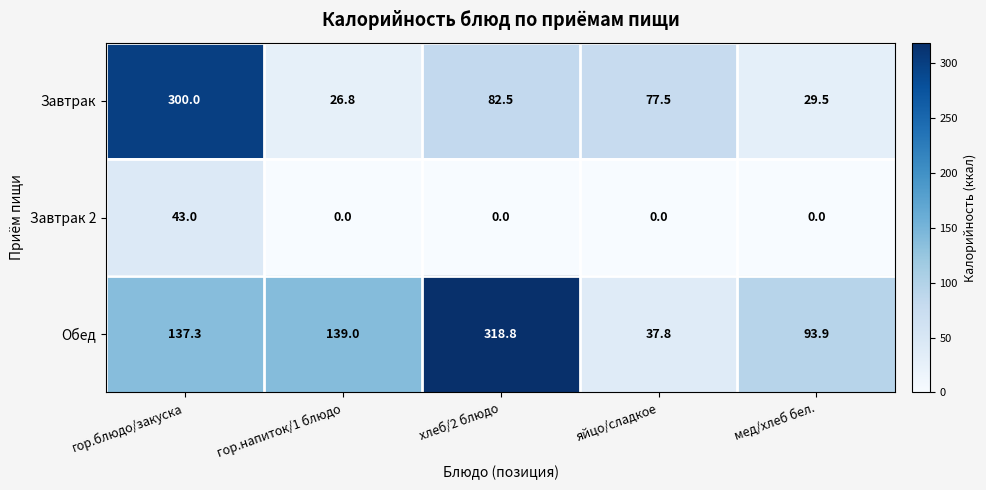

Is it true that Обед equals 91.9 at гор.напиток/1 блюдо?

False